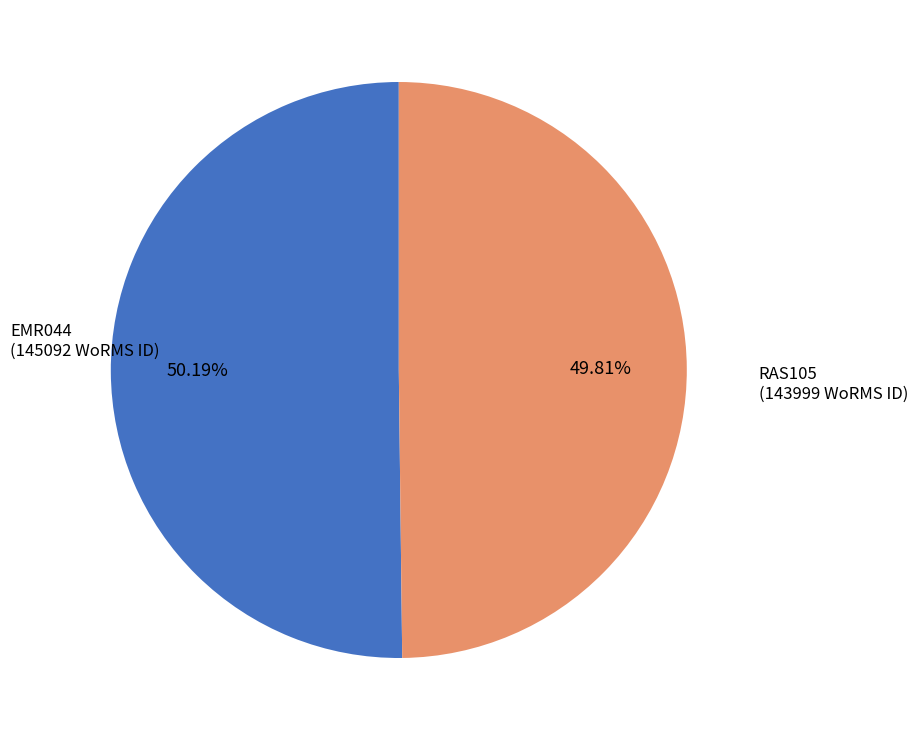

Do RAS105 and EMR044 together represent more than half of the pie?

Yes